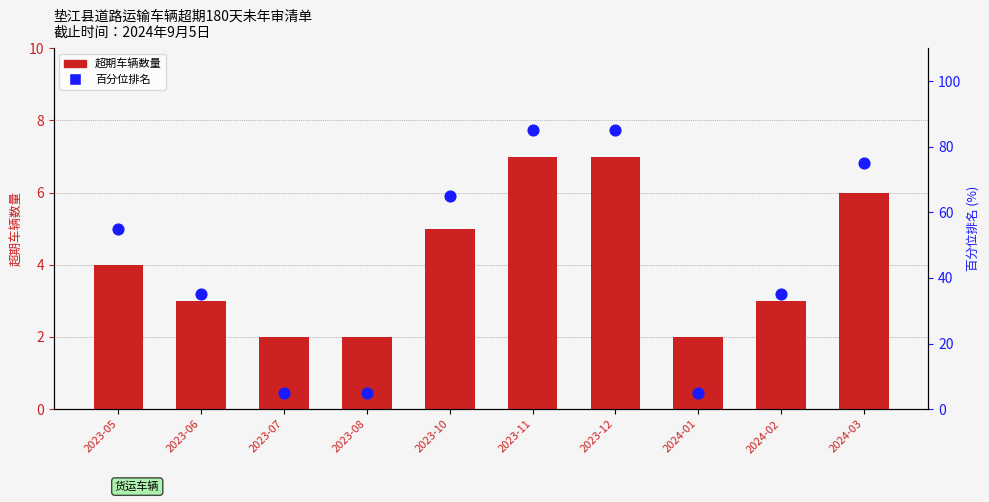

At which category is the sum across all series the highest?

2023-11